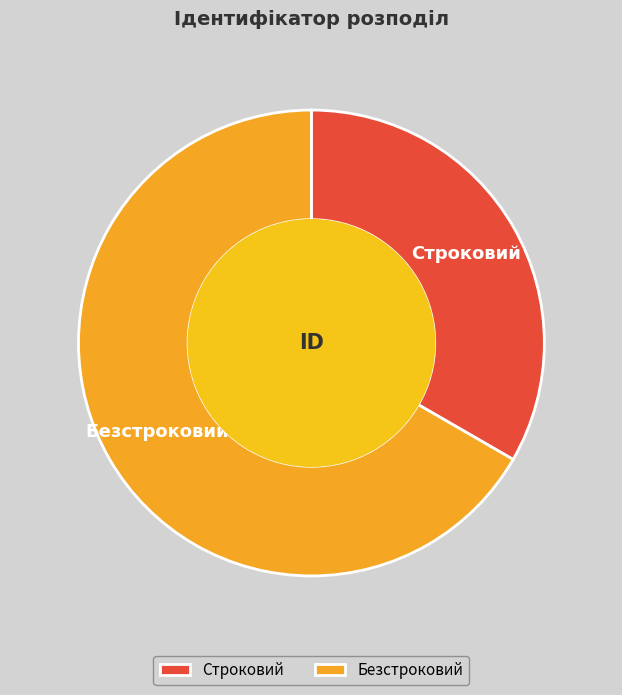

Which category has the biggest portion of the pie?

Безстроковий